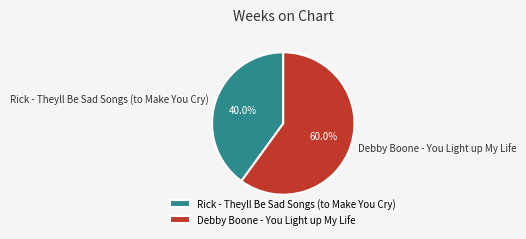

Count the number of slices in the pie.

2